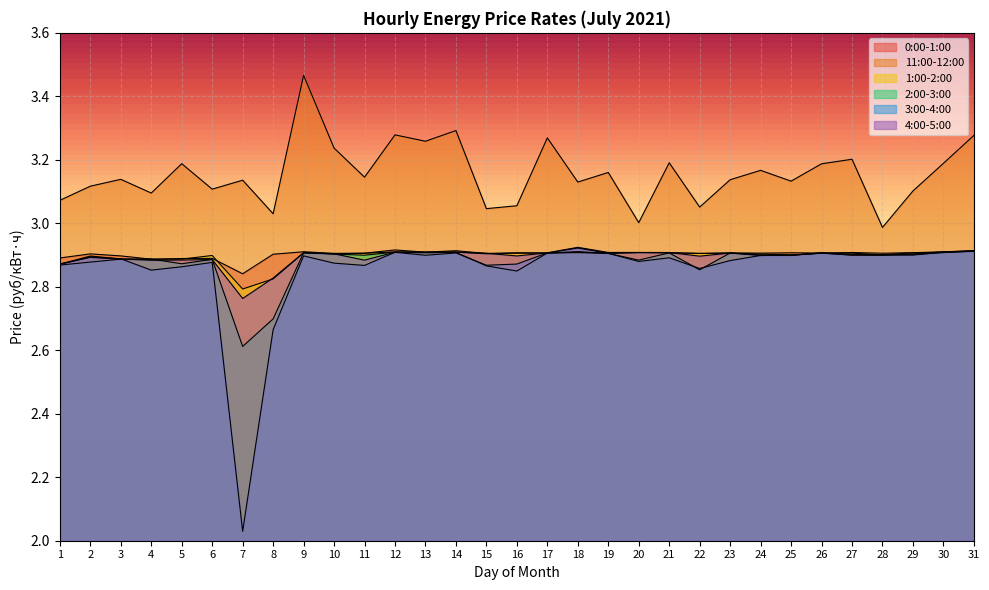

How many times do 4:00-5:00 and 2:00-3:00 cross each other?

10